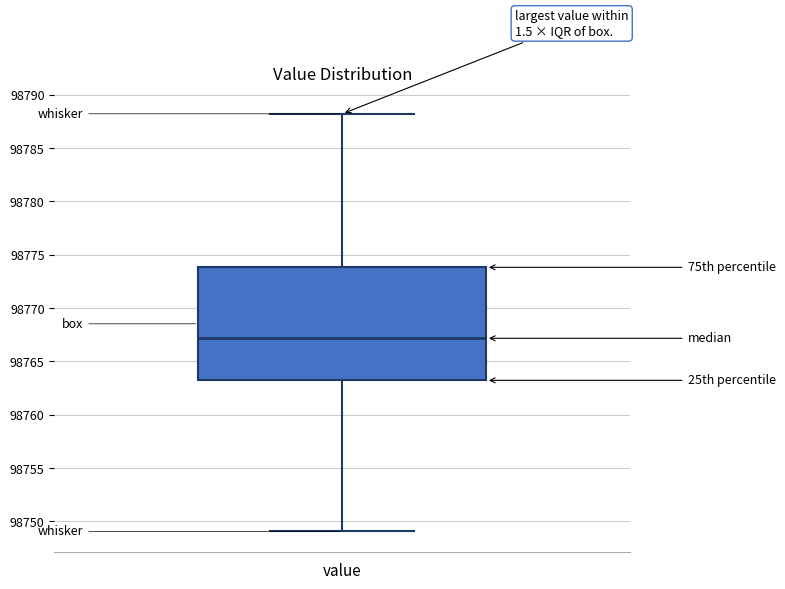

Transcribe this box plot: give where the median line is, the range the box spans, and where the two whiskers end, as read against the y-axis. The values are not printed on the chart, so give them approximately, as read against the axis.

median 98767, box 98763 to 98774, whiskers 98749 to 98788